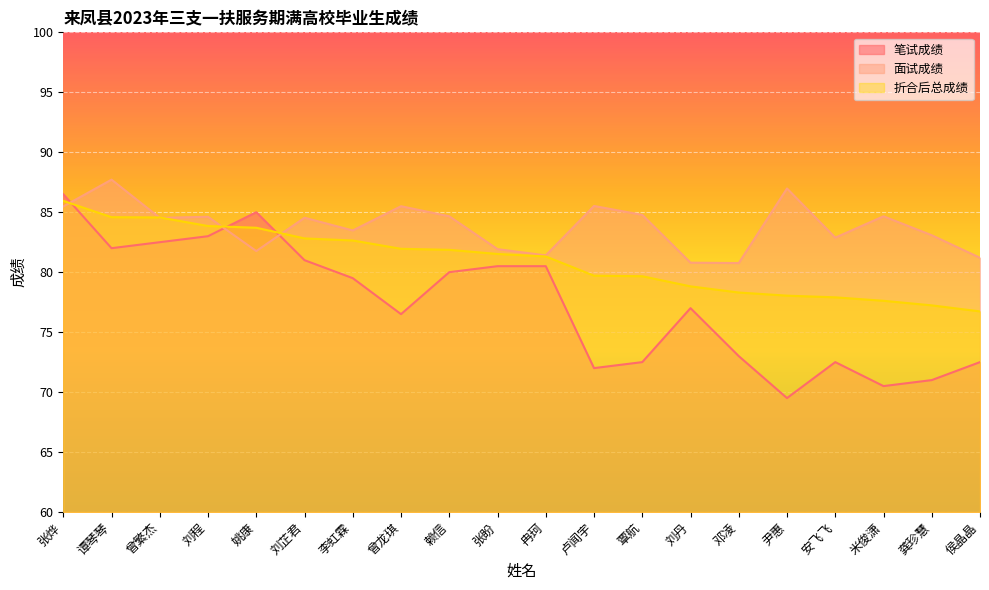

At which category does the chart reach its minimum across all series?

尹惠